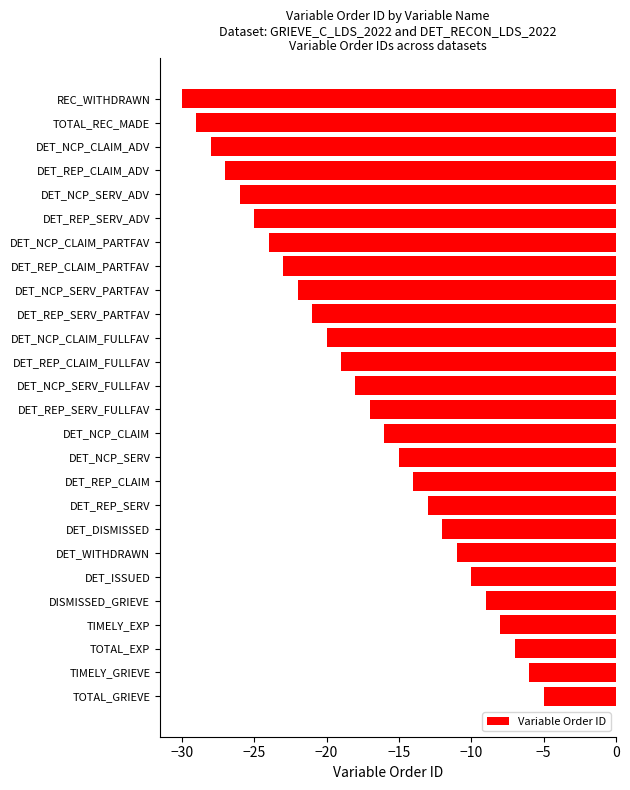

The chart shows a value of -19 at DET_REP_CLAIM_FULLFAV. True or false?

True